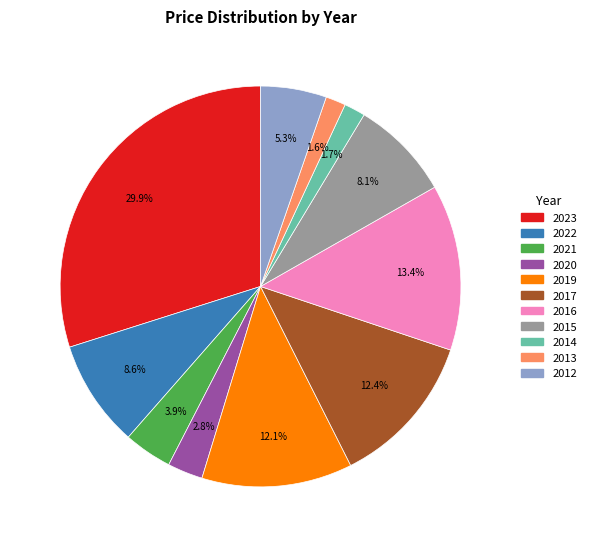

Which has a higher value, 2022 or 2019?

2019